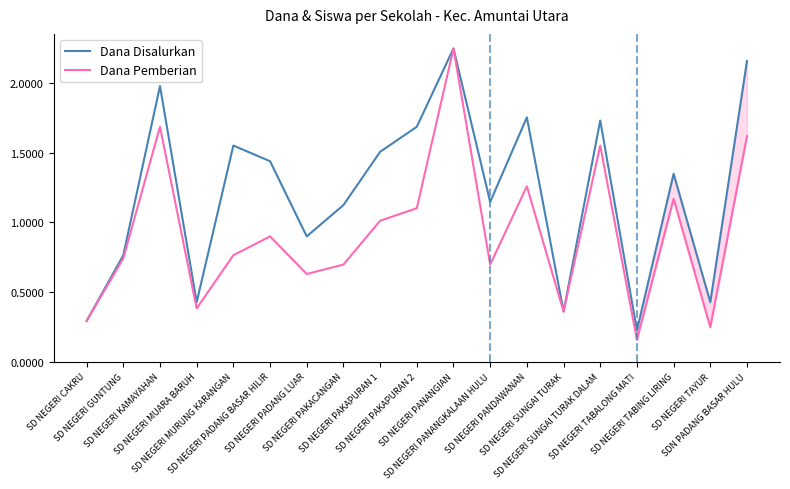

Where is the first local maximum for Dana Pemberian?

SD NEGERI KAMAYAHAN